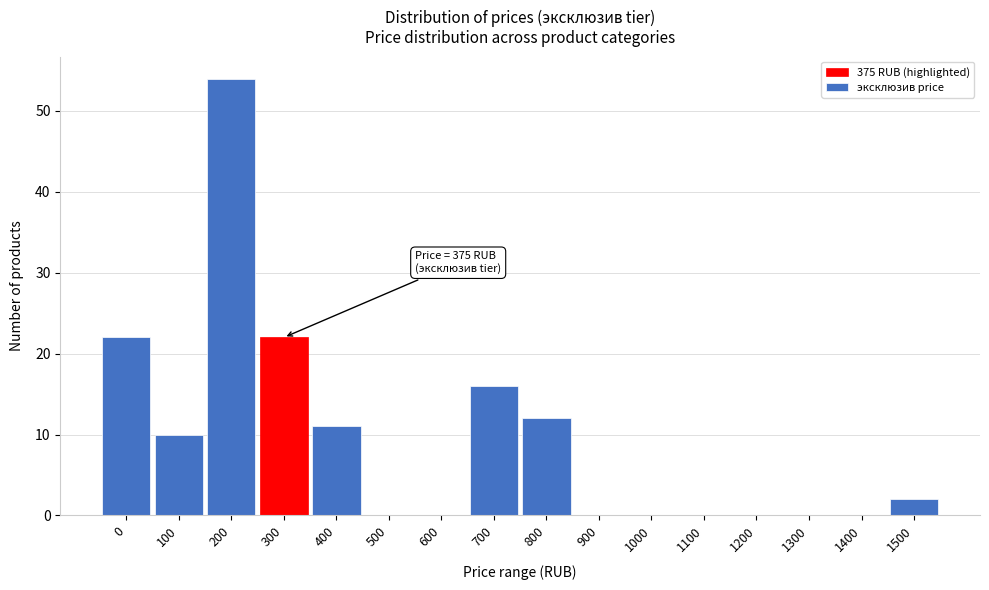

Reading left to right, extract all data points from this chart.

0=22	100=10	200=54	300=22	400=11	500=0	600=0	700=16	800=12	900=0	1000=0	1100=0	1200=0	1300=0	1400=0	1500=2